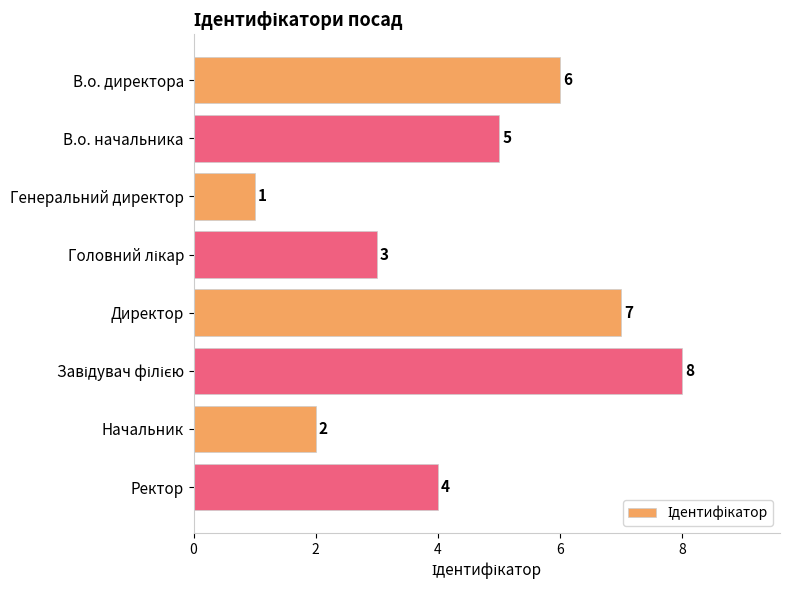

The chart shows a value of 3 at В.о. директора. True or false?

False